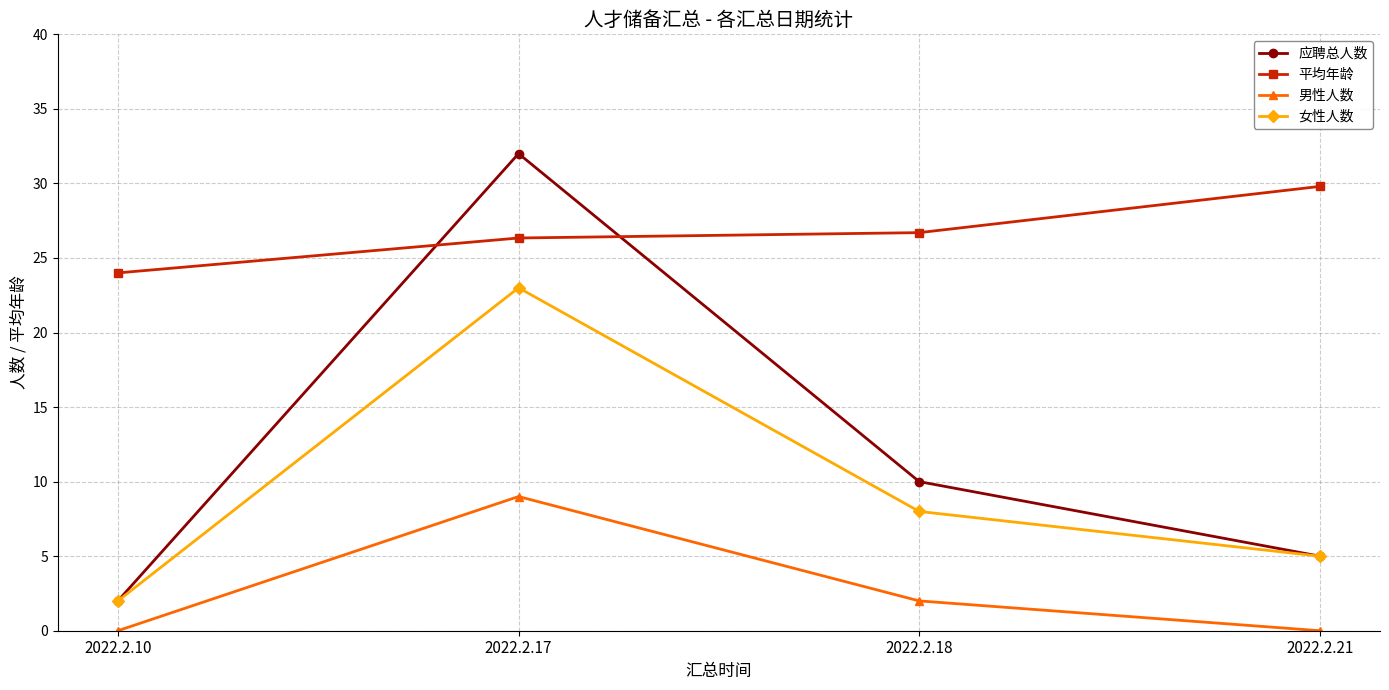

What is the total value across all series at 2022.2.21?

39.8